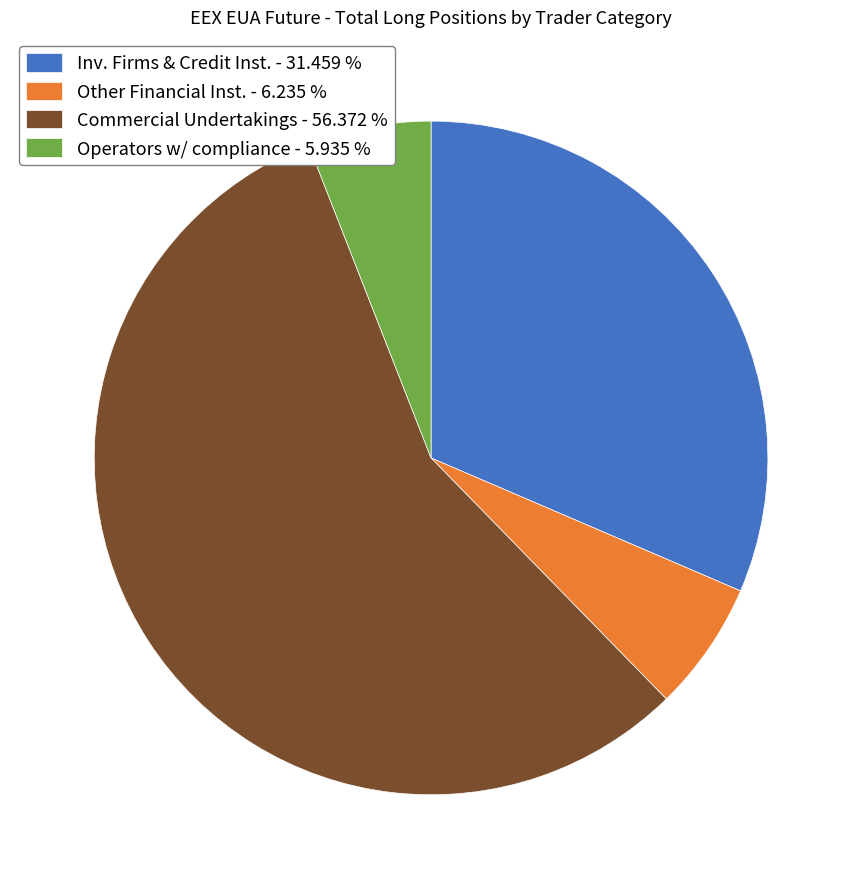

Which has a higher value, Operators w/ compliance - 5.935 % or Inv. Firms & Credit Inst. - 31.459 %?

Inv. Firms & Credit Inst. - 31.459 %